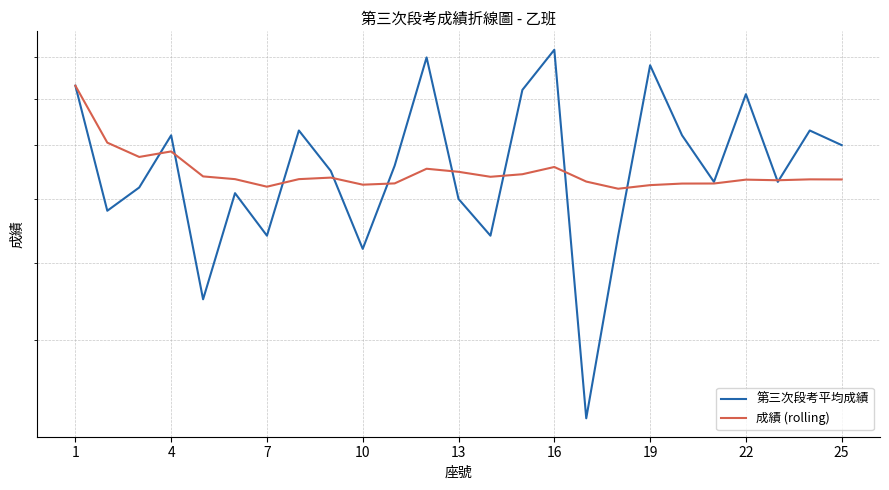

What are all the series names shown in the legend?

第三次段考平均成績, 成績 (rolling)